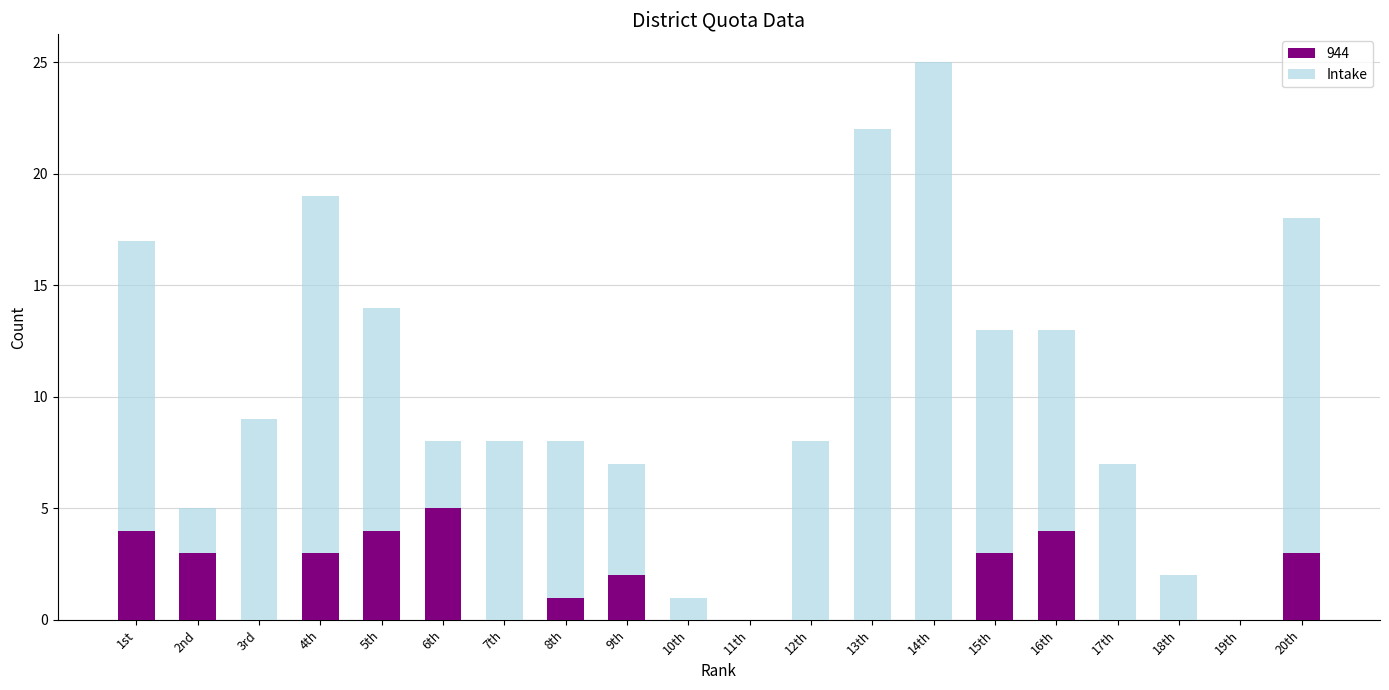

At which category is the sum across all series the highest?

14th